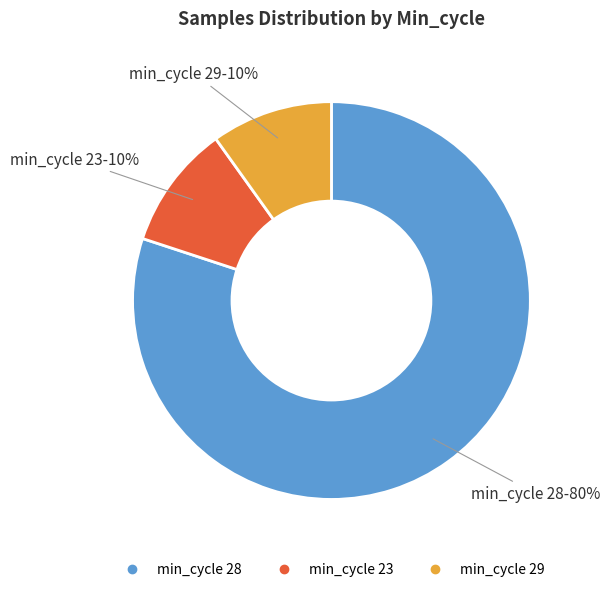

Is there any slice that represents more than half of the pie?

Yes